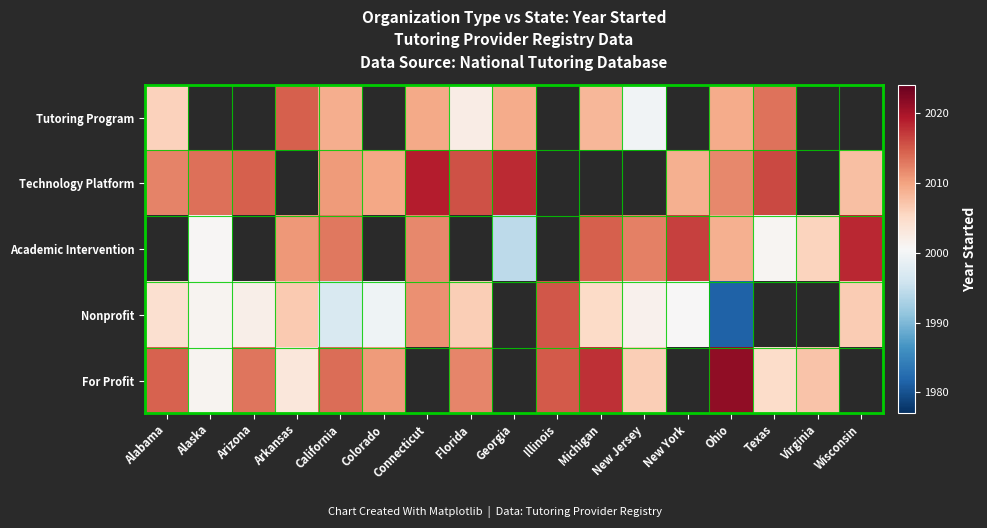

At how many categories does at least one series exceed 1990?

17